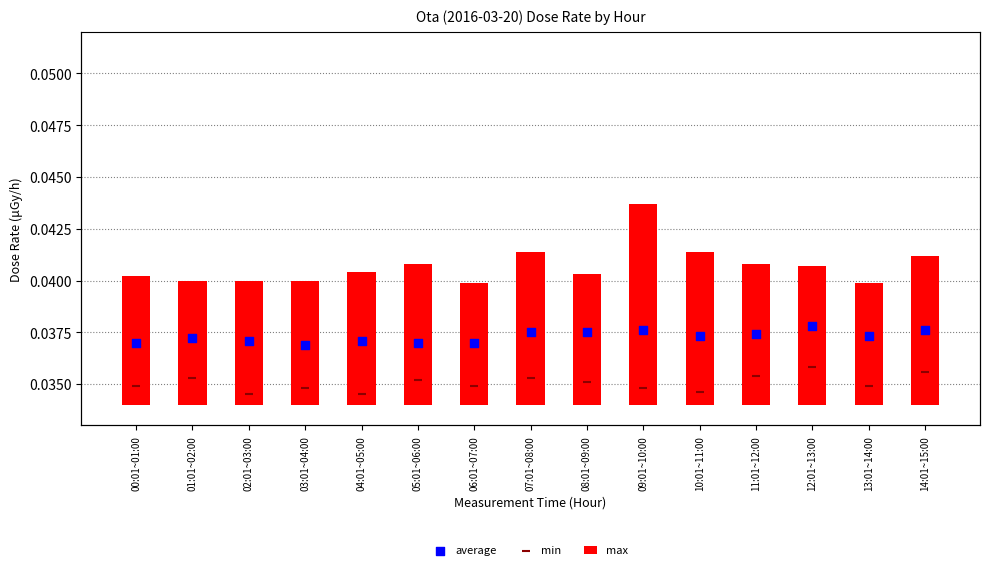

At how many categories does at least one series exceed 0?

15